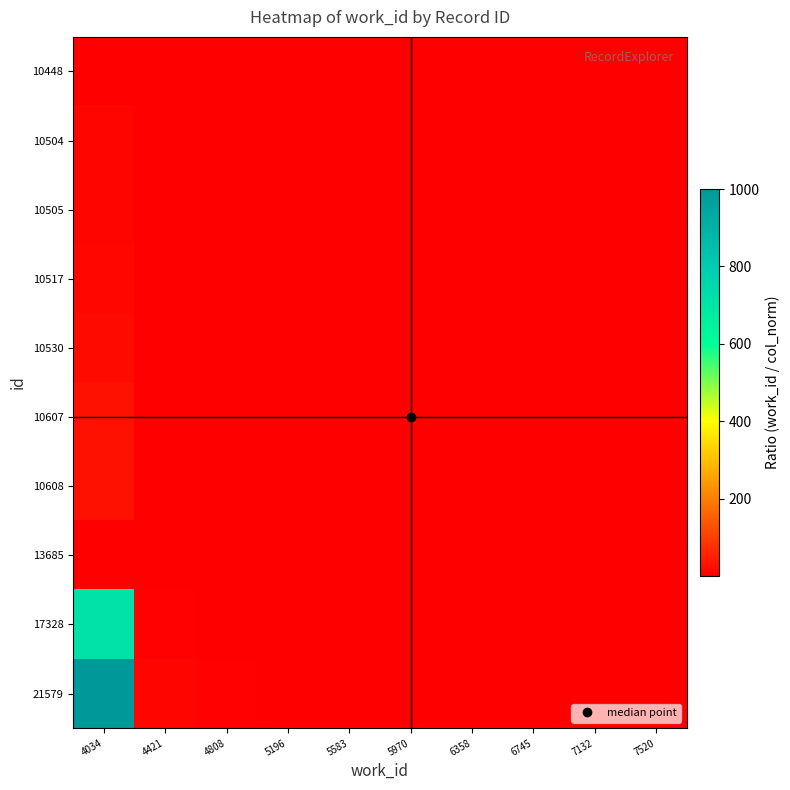

Which series has the largest total across all categories?

21579